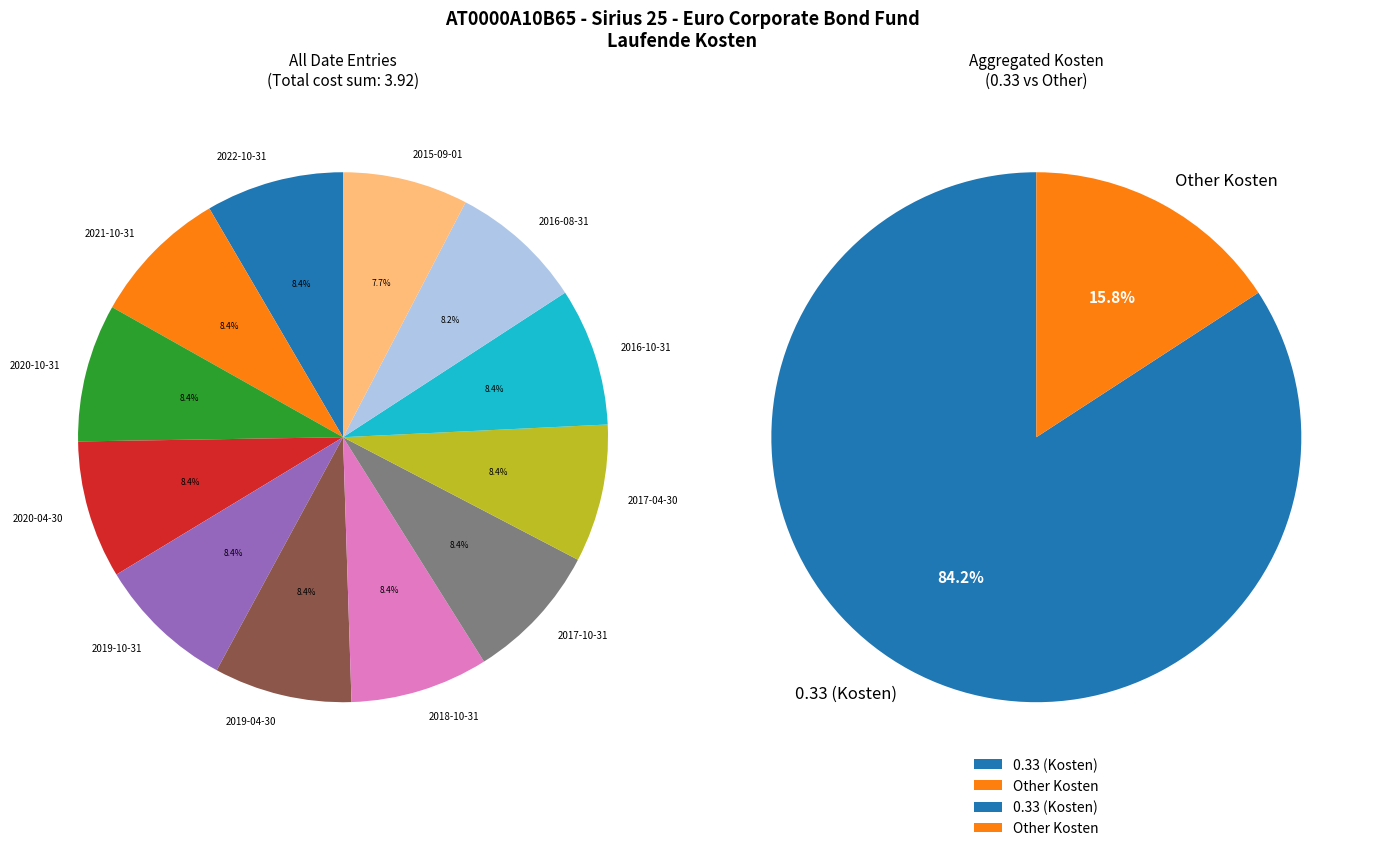

What is the total percentage of 2020-04-30 and 2016-10-31?

16.8%